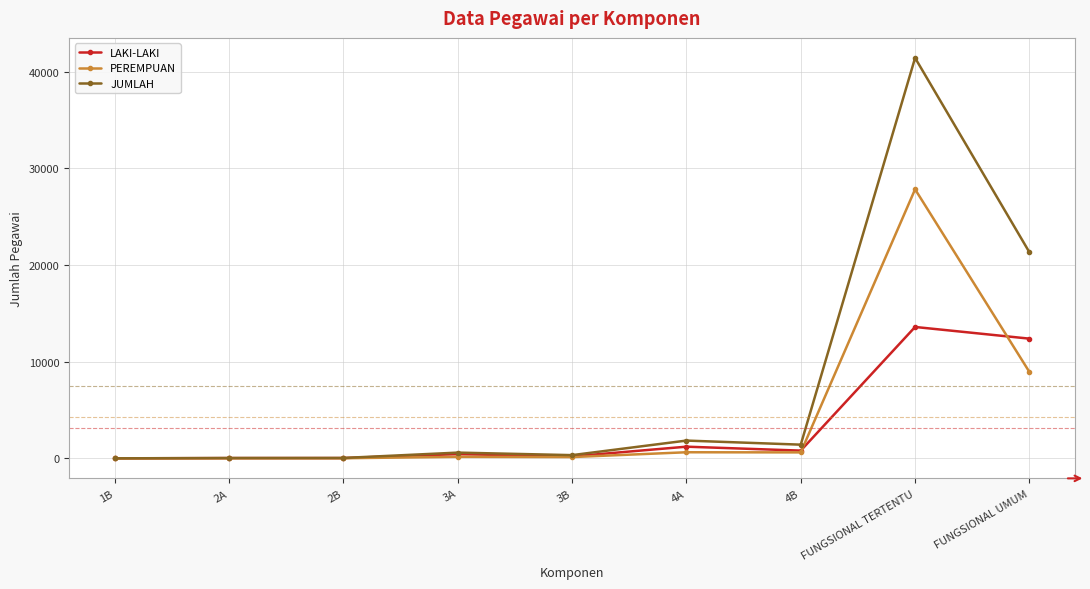

At which label is JUMLAH closest to 20711?

FUNGSIONAL UMUM